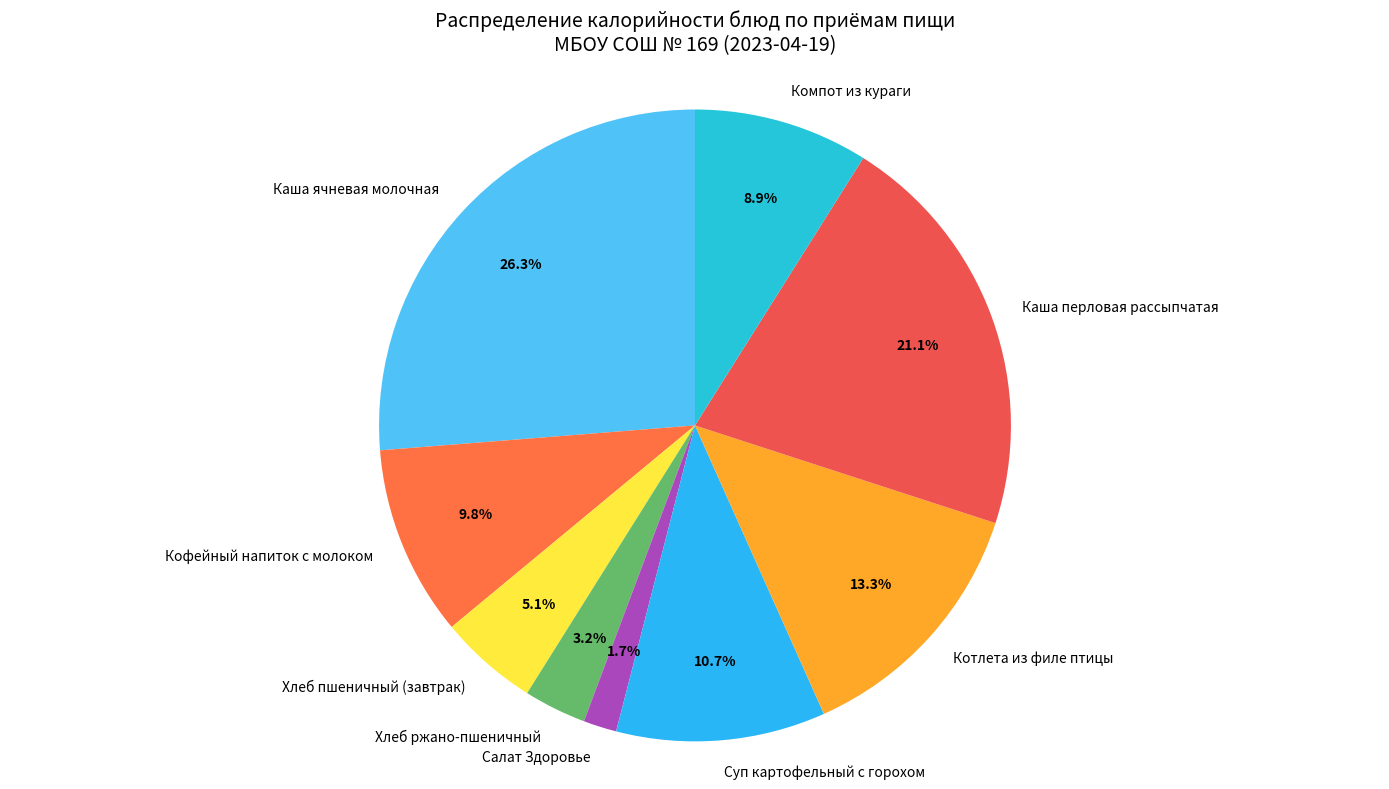

What portion of the pie excludes Хлеб ржано-пшеничный?

96.8%